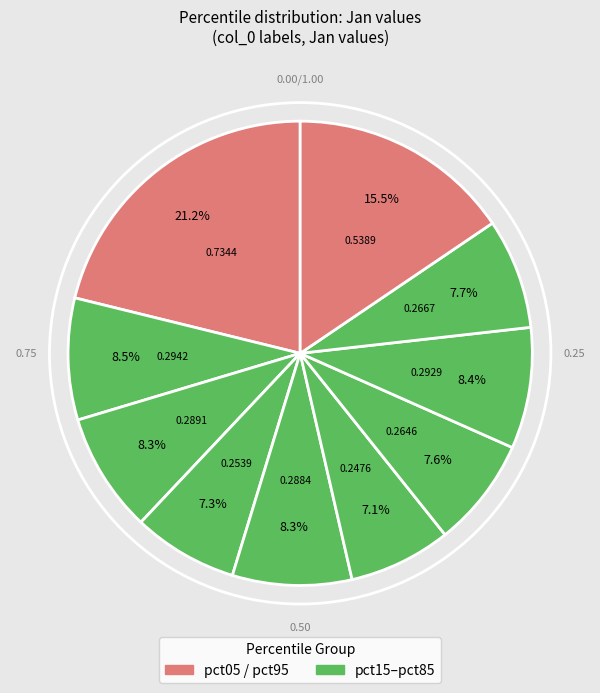

To the nearest percent, what is the average slice percentage?

10%